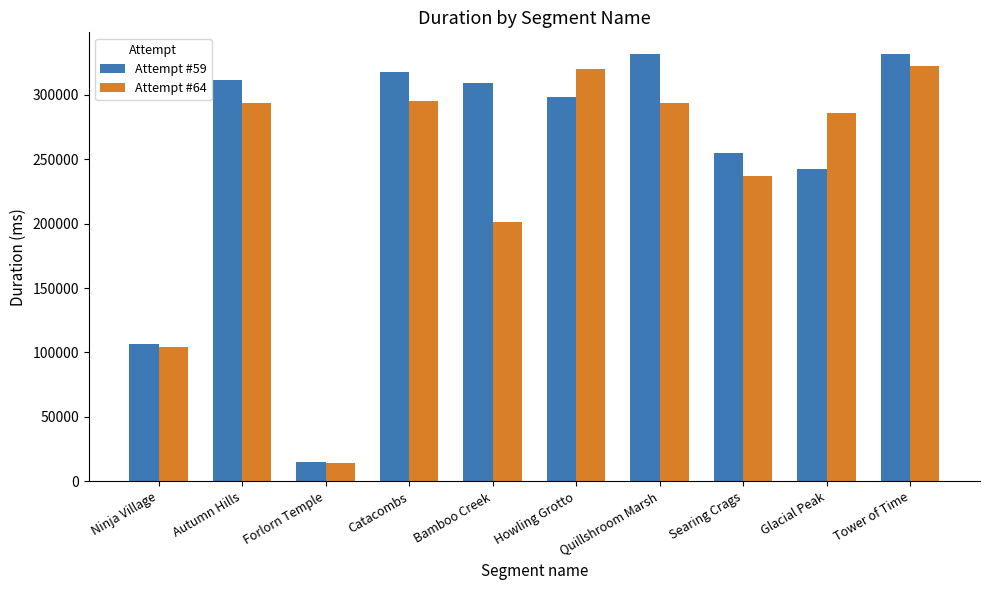

What is the sum of all Attempt #59 values?

2517982